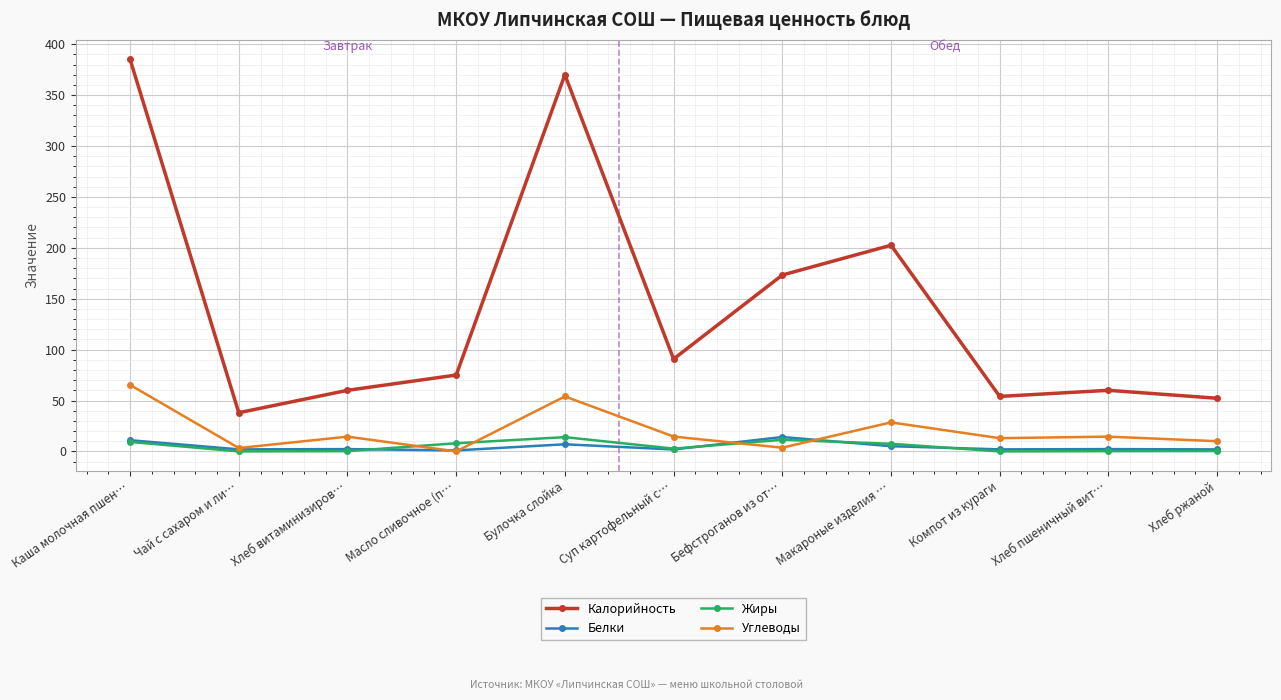

What is the difference between the maximum and minimum values in the Углеводы series?

65.3